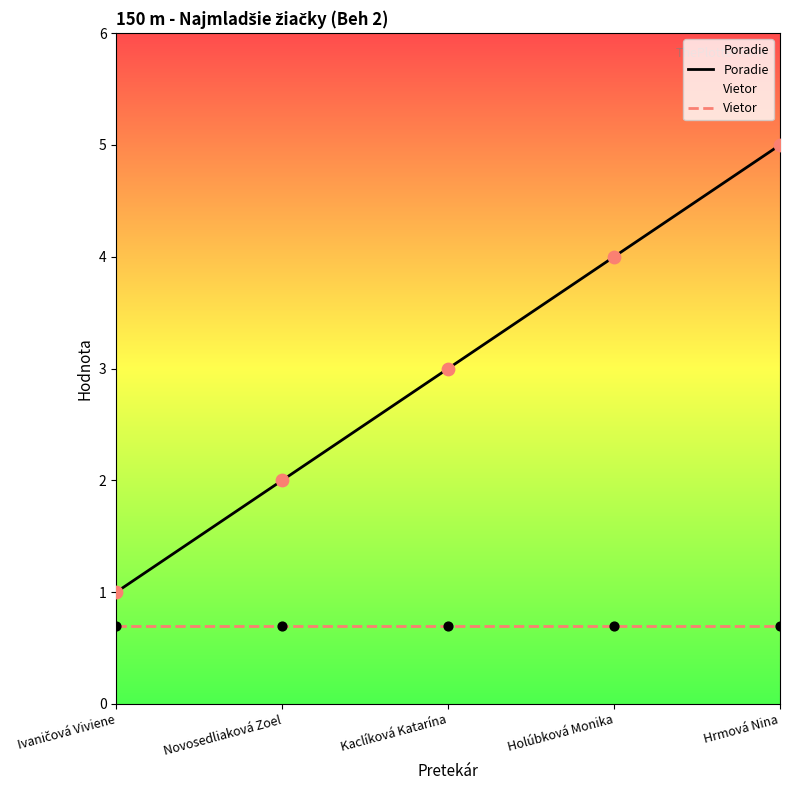

At how many categories does at least one series exceed 4?

1